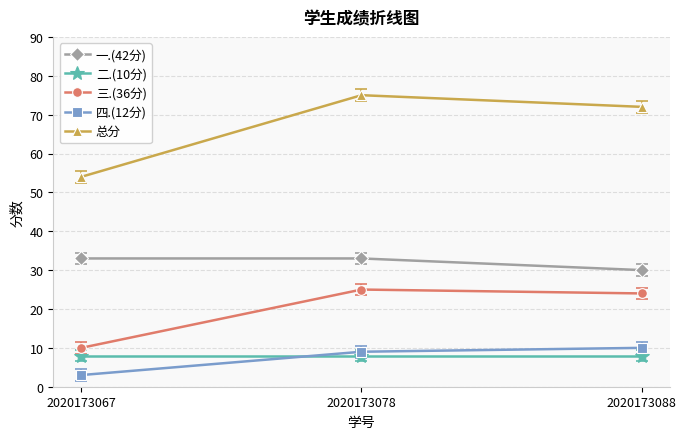

How many values in the 总分 series are below 72?

1